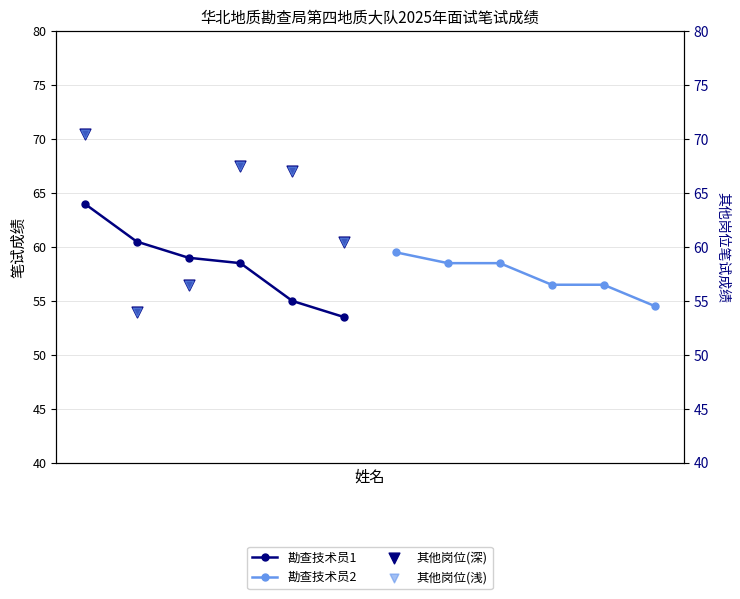

What is the lowest value of the 勘查技术员1 series?

53.5